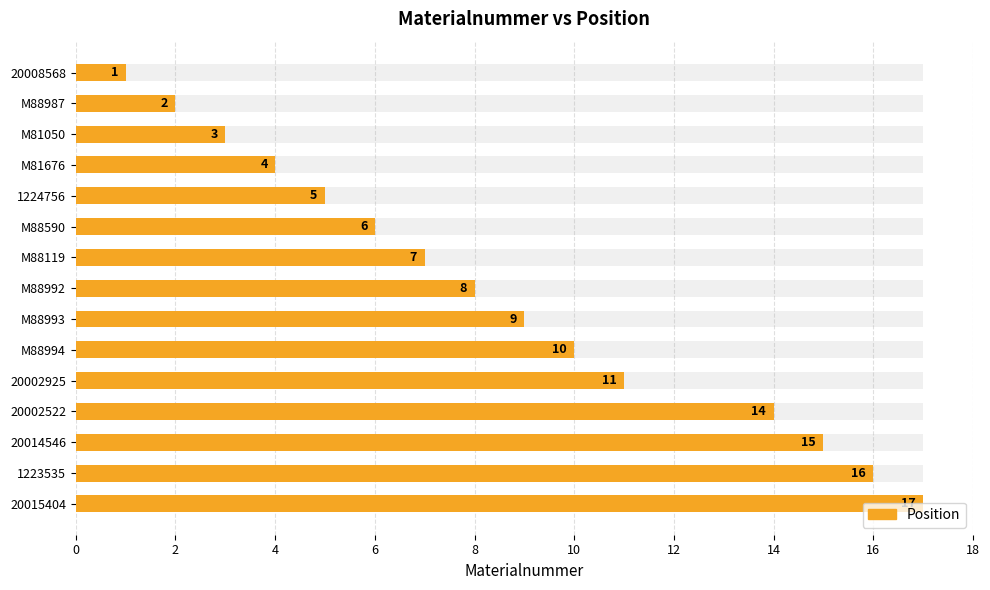

How many bars are there in total?

15